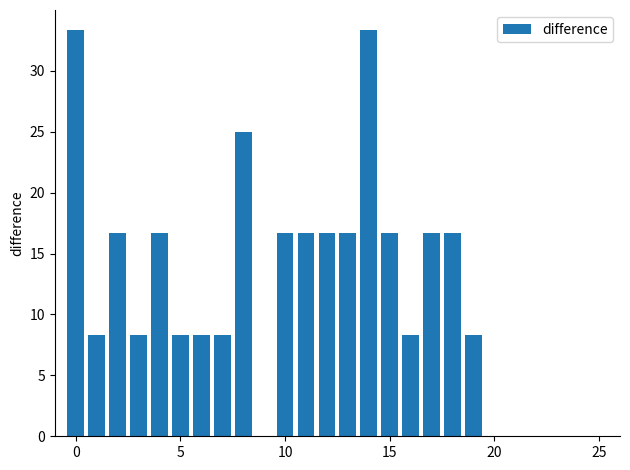

Reading left to right, extract all data points from this chart.

33.3	8.3	16.7	8.3	16.7	8.3	8.3	8.3	25.0	0.0	16.7	16.7	16.7	16.7	33.3	16.7	8.3	16.7	16.7	8.3	0.0	0.0	0.0	0.0	0.0	0.0